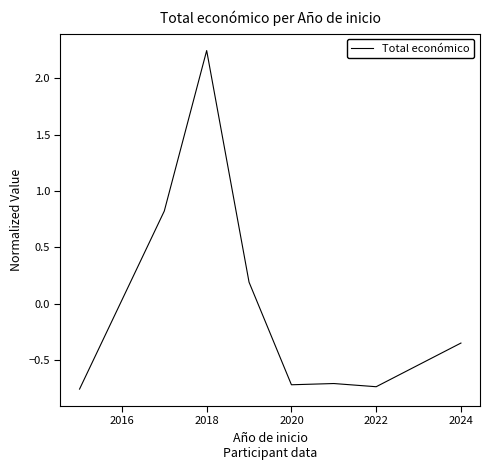

What is the difference between the maximum and minimum values?

3.0